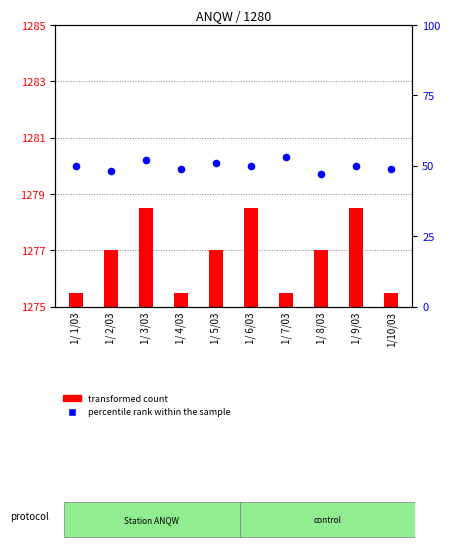

What is the change in value from 1/ 2/03 to 1/ 6/03?

+2